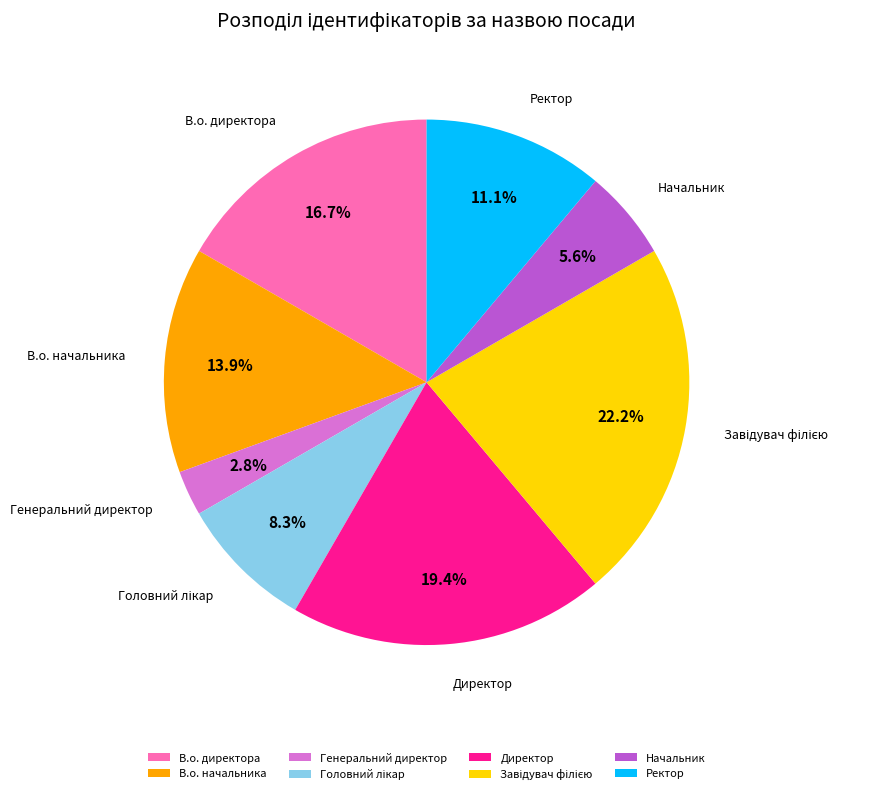

Does Генеральний директор represent more than half of the total?

No